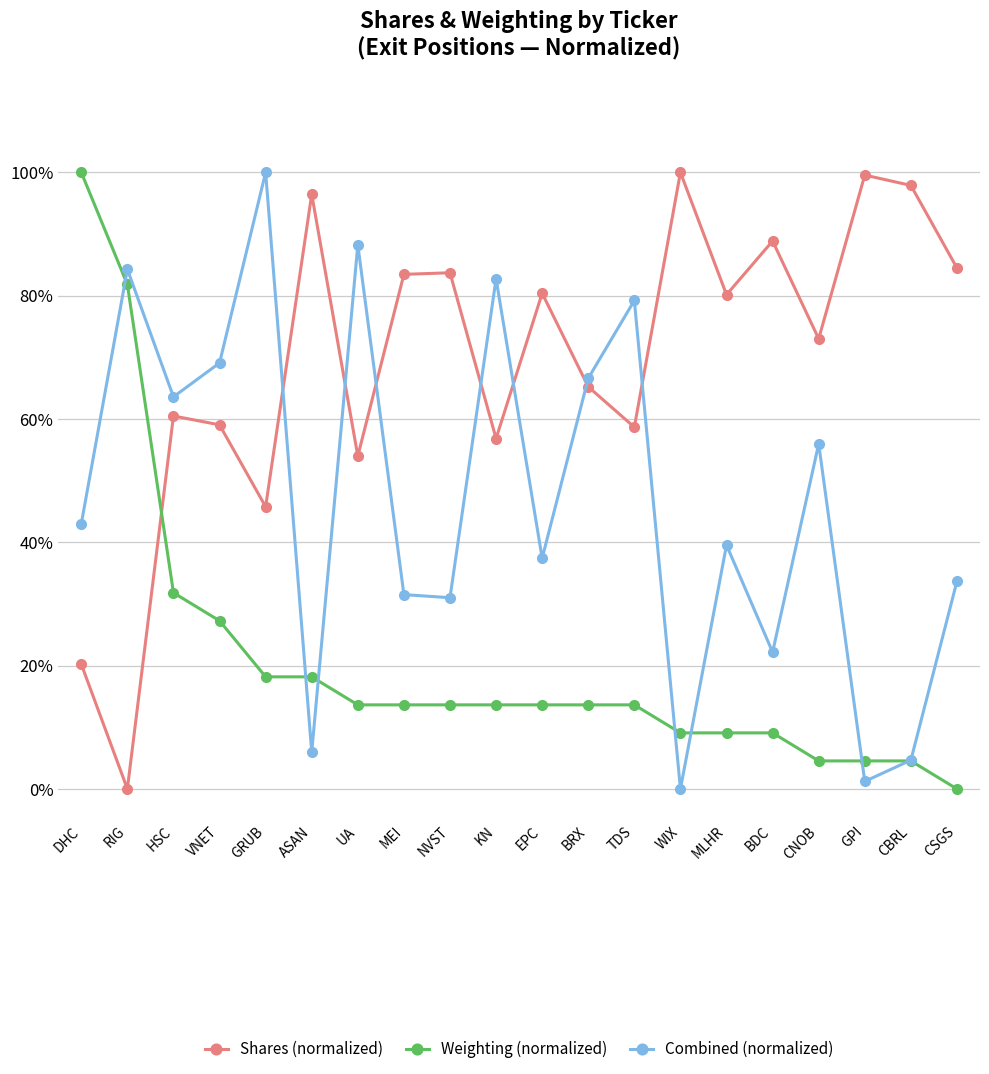

Rank the series at UA from highest to lowest value.

Combined (normalized), Shares (normalized), Weighting (normalized)